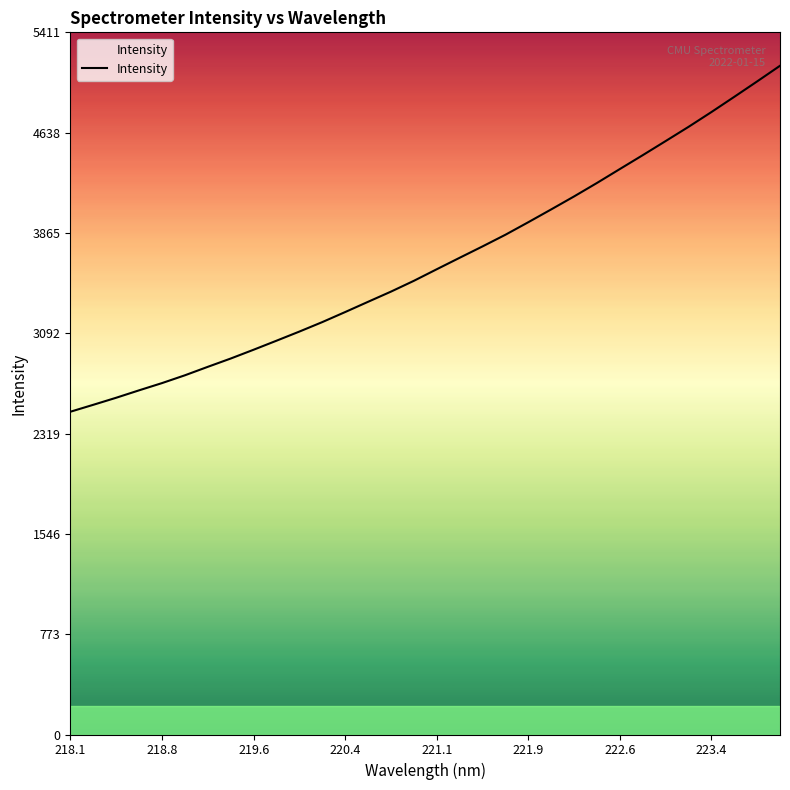

How many values are below 3586?

16